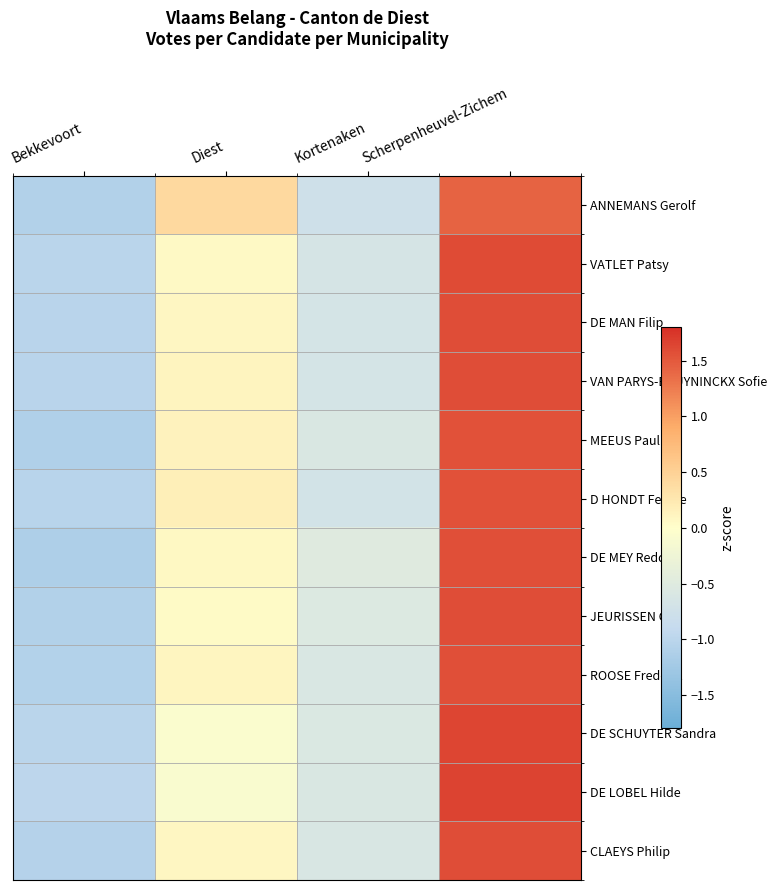

Which label corresponds to the largest value in the chart?

Scherpenheuvel-Zichem